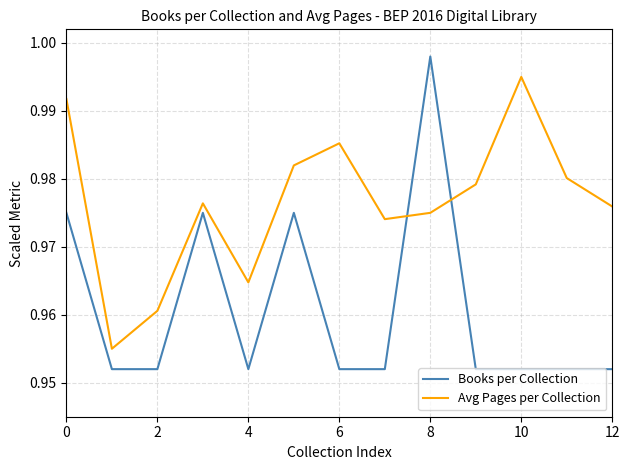

True or false: Avg Pages per Collection and Books per Collection intersect in this chart.

True